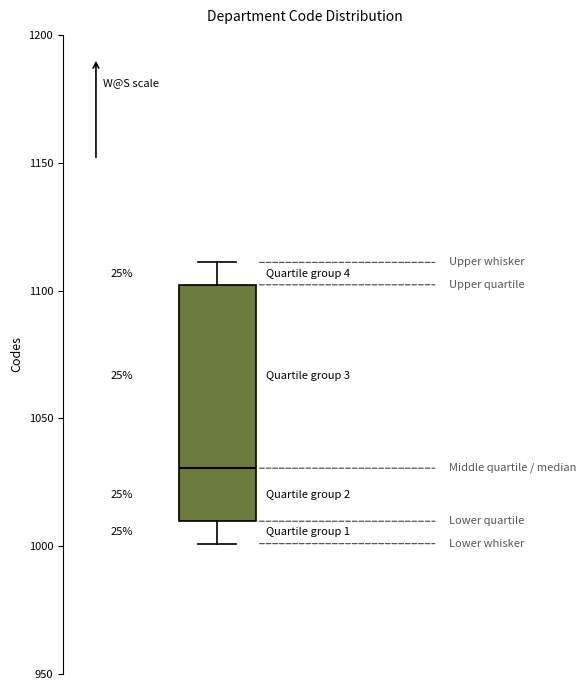

Transcribe this box plot: give where the median line is, the range the box spans, and where the two whiskers end, as read against the y-axis. The values are not printed on the chart, so give them approximately, as read against the axis.

median 1030, box 1010 to 1100, whiskers 1000 to 1110